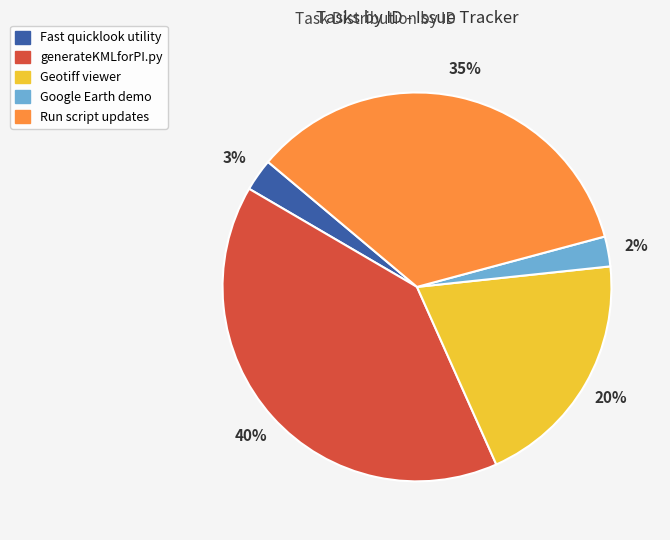

Between generateKMLforPI.py and Run script updates, which is larger?

generateKMLforPI.py